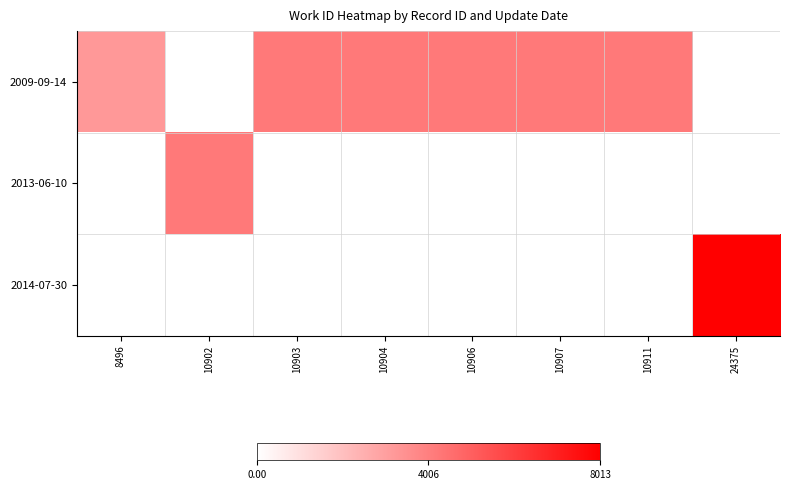

Read the 2009-09-14 value at 10903.

4204.0